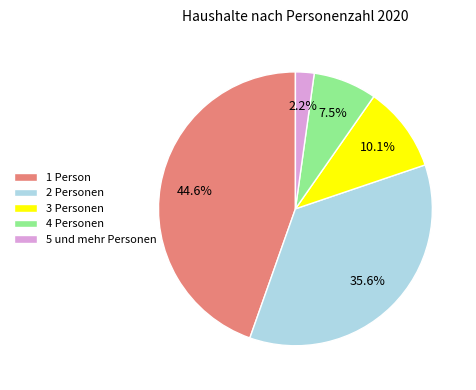

Is 2 Personen the majority of the pie?

No